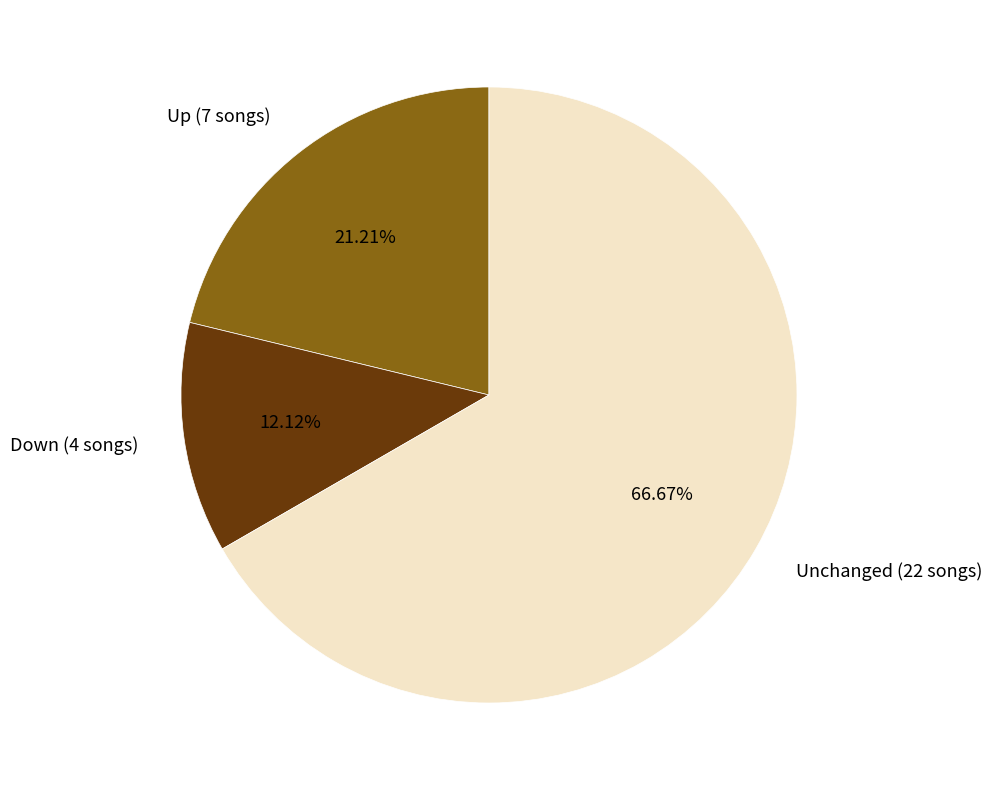

Do Unchanged (22 songs) and Down (4 songs) together represent more than half of the pie?

Yes